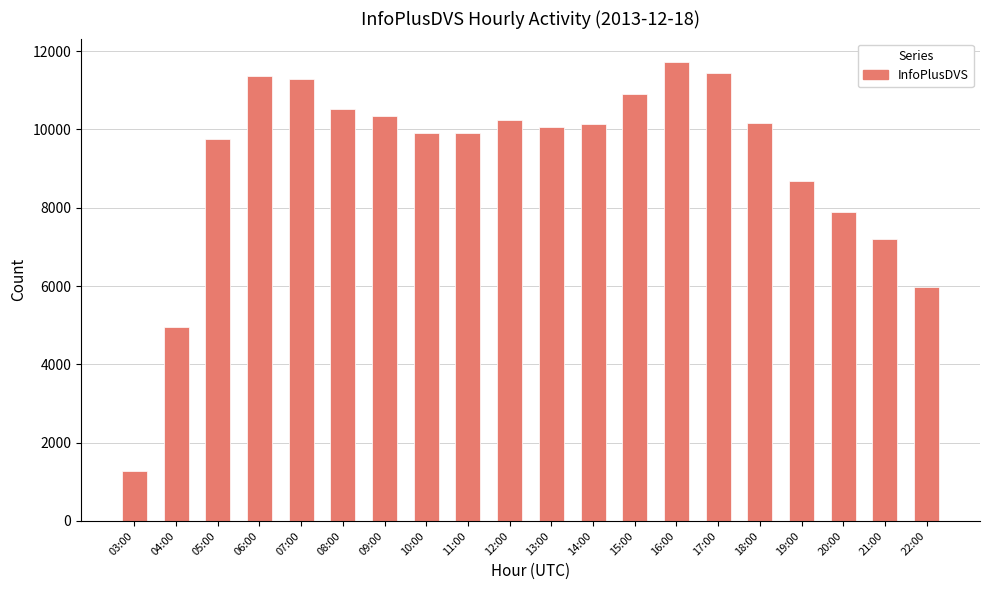

True or false: the data shows 14893 at 15:00.

False